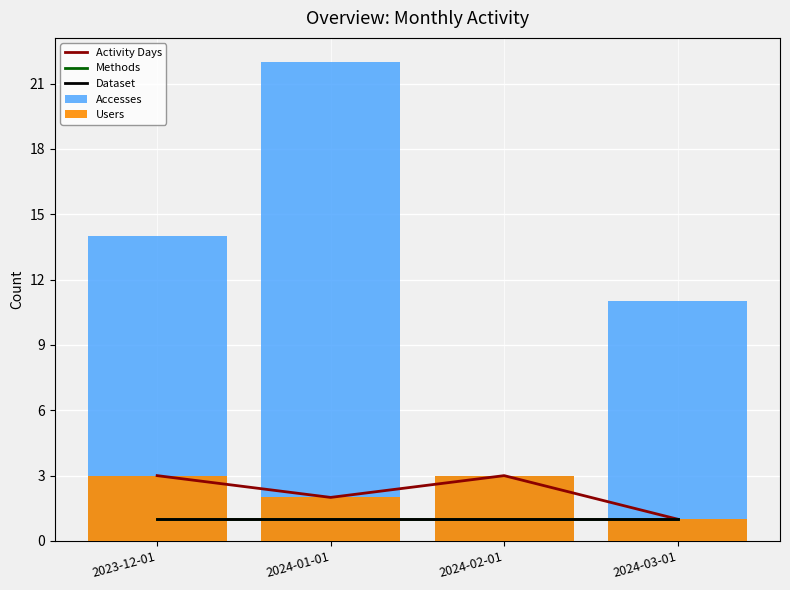

What is the label of the 2nd bar from the left?

2024-01-01